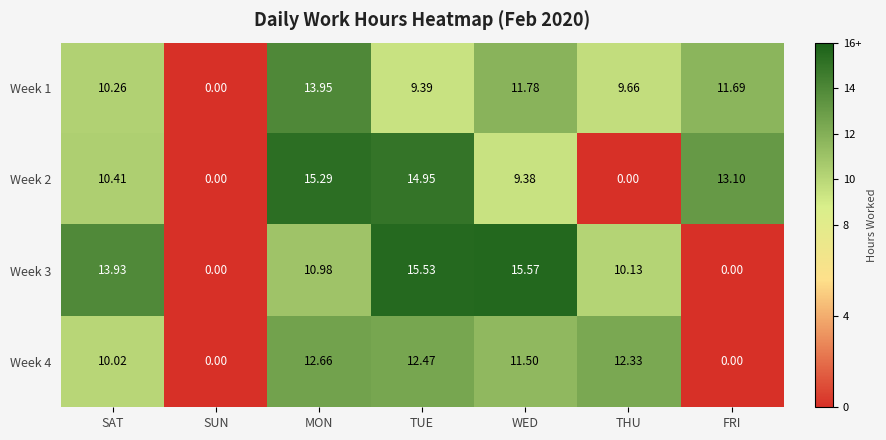

Rank the categories by Week 1 value from lowest to highest.

SUN, TUE, THU, SAT, FRI, WED, MON